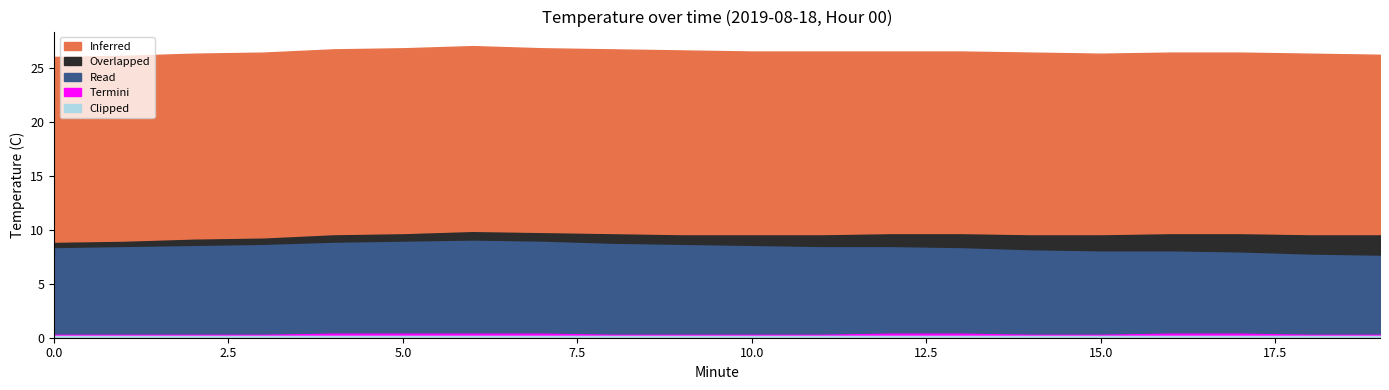

What are all the series names shown in the legend?

Inferred, Overlapped, Read, Termini, Clipped